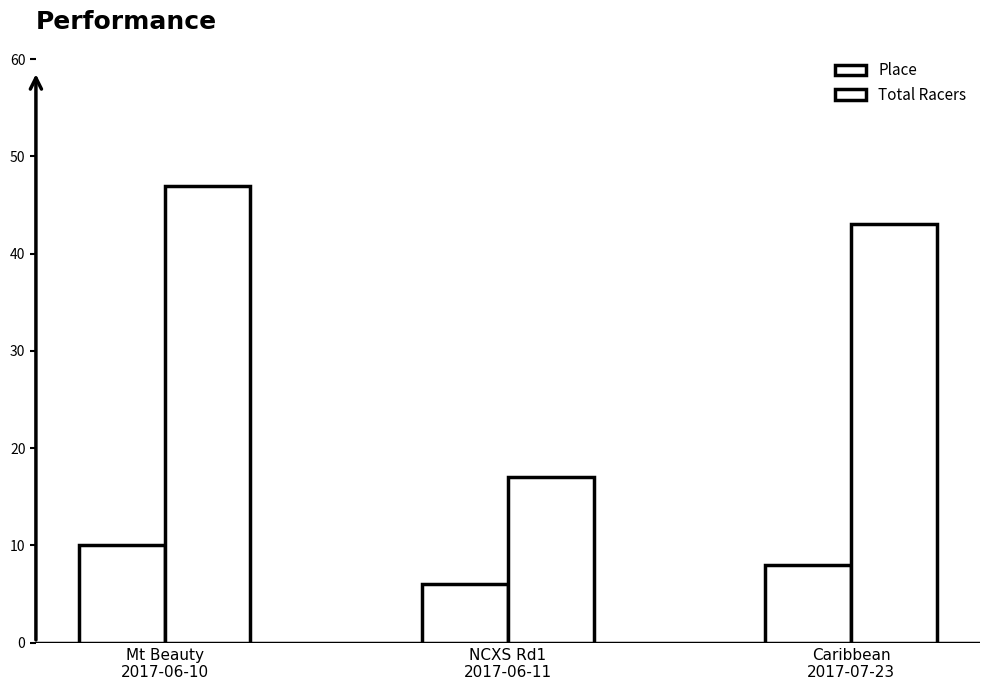

What is the total value across all series at NCXS Rd1
2017-06-11?

23